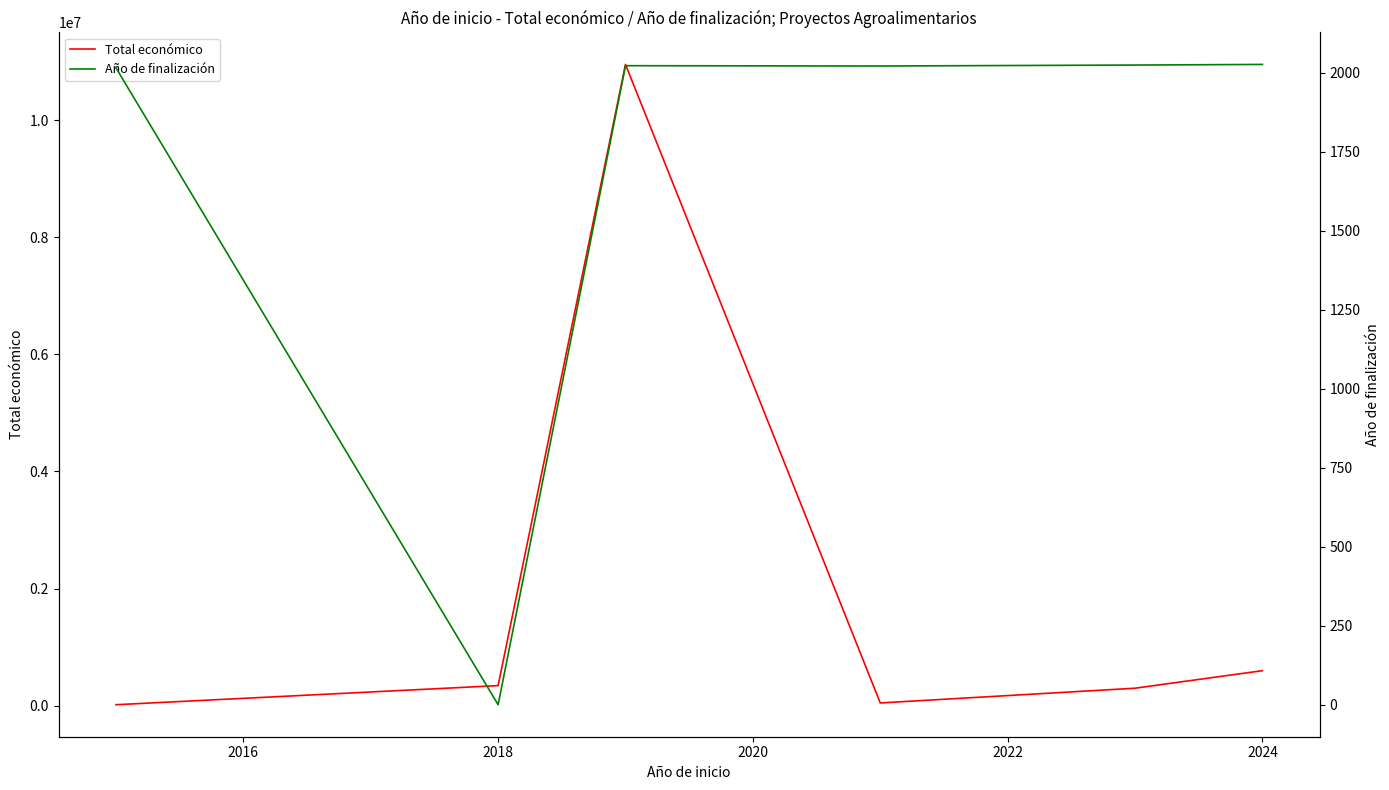

Which series changed the most between 2020 and 2024?

Total económico